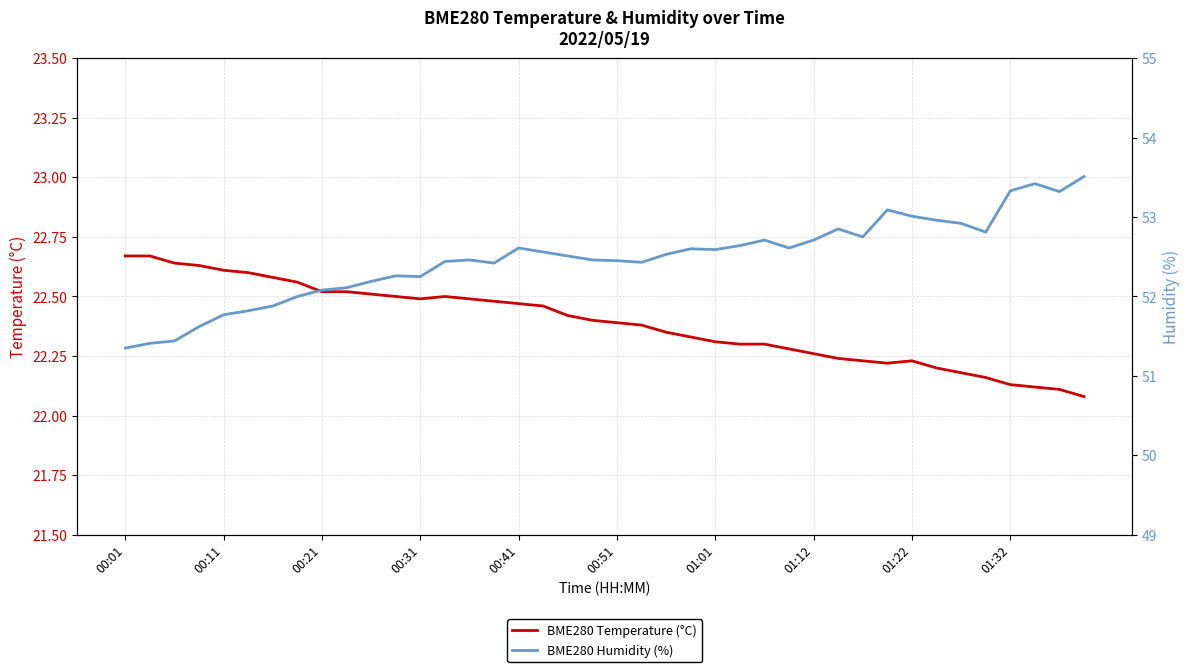

The BME280 Temperature (°C) series shows 15.4 at 01:32. True or false?

False